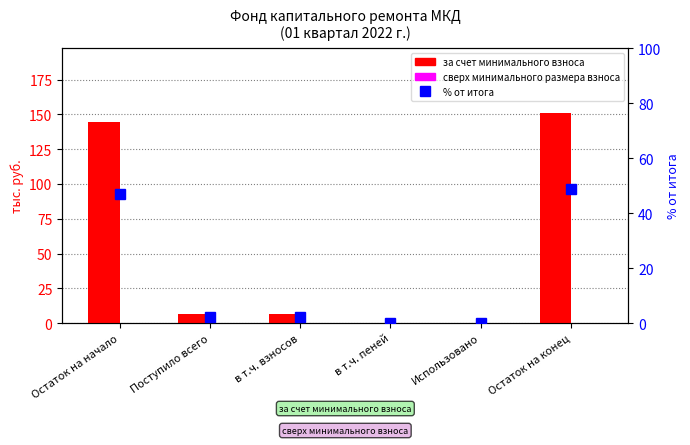

Which series changed the most between Остаток на начало and Остаток на конец?

за счет минимального взноса